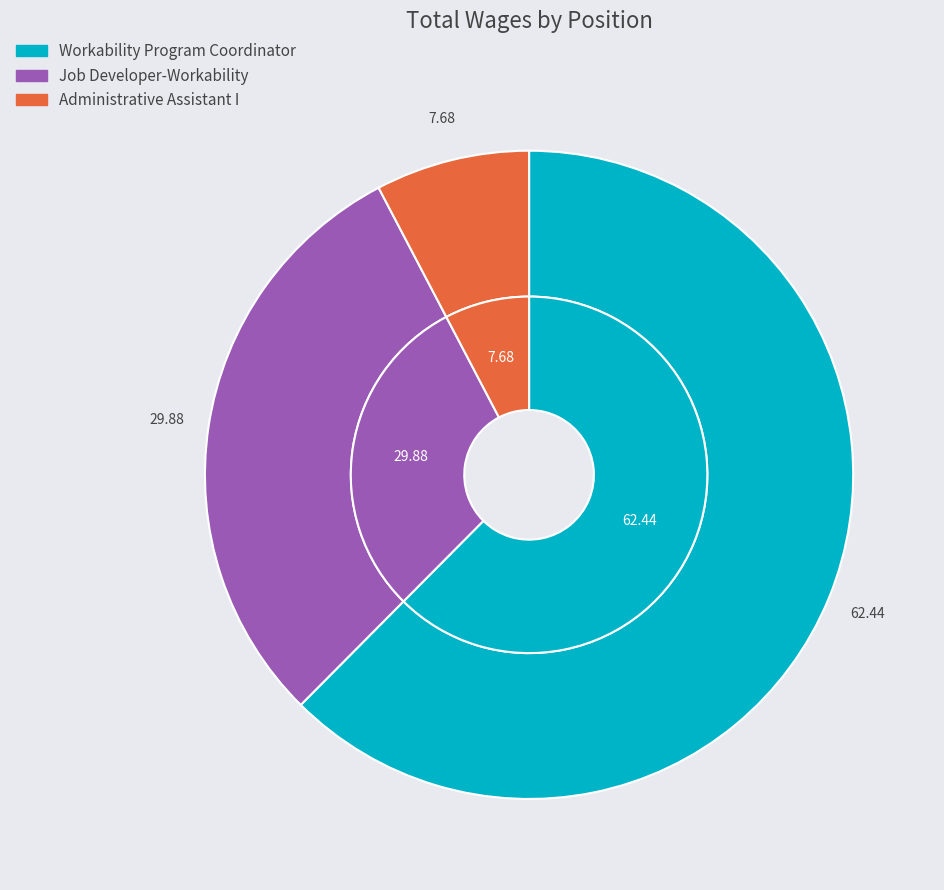

True or false: Workability Program Coordinator accounts for 62% of the total.

True